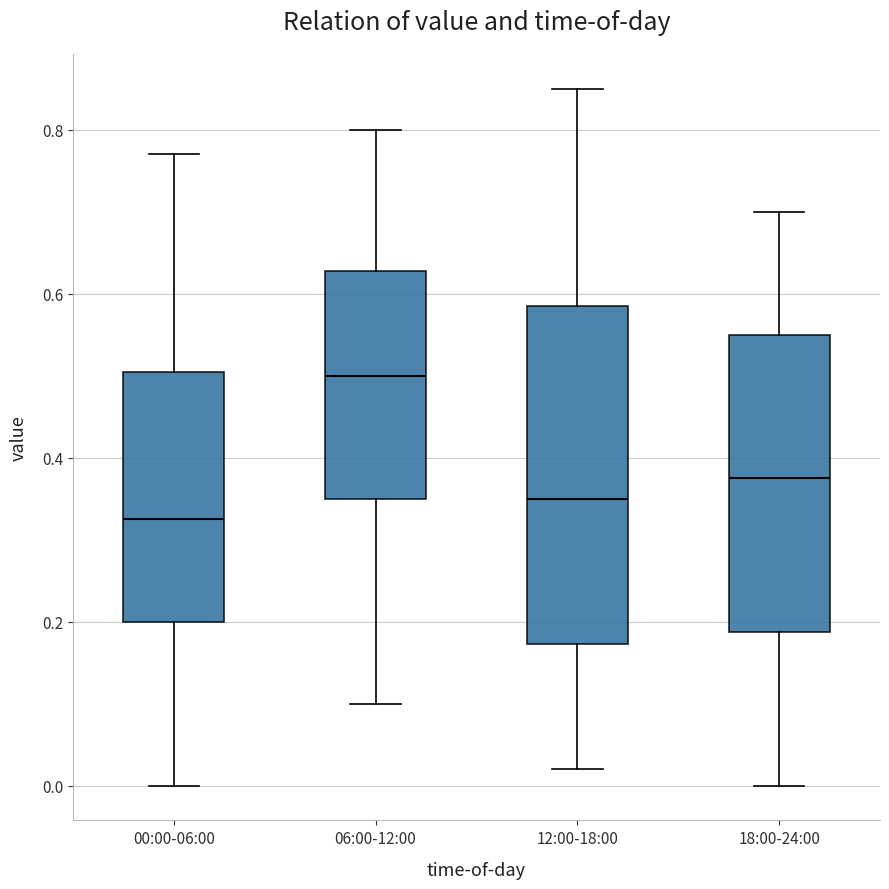

Comparing the boxes themselves (not the whiskers), which one is the tallest?

12:00-18:00